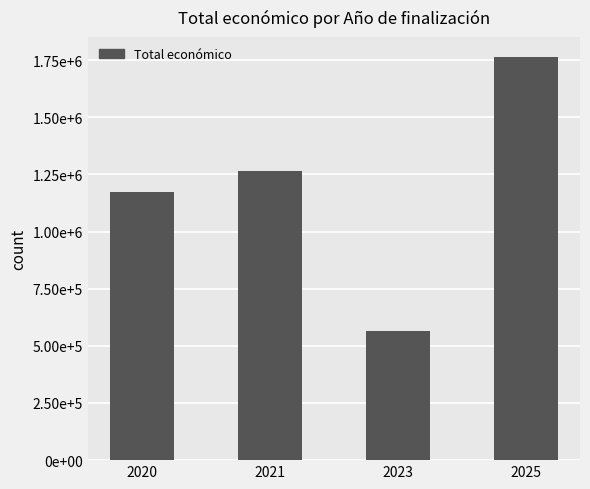

Reading right to left, what are all the values shown in this chart?

1763048	564758	1264175	1173806